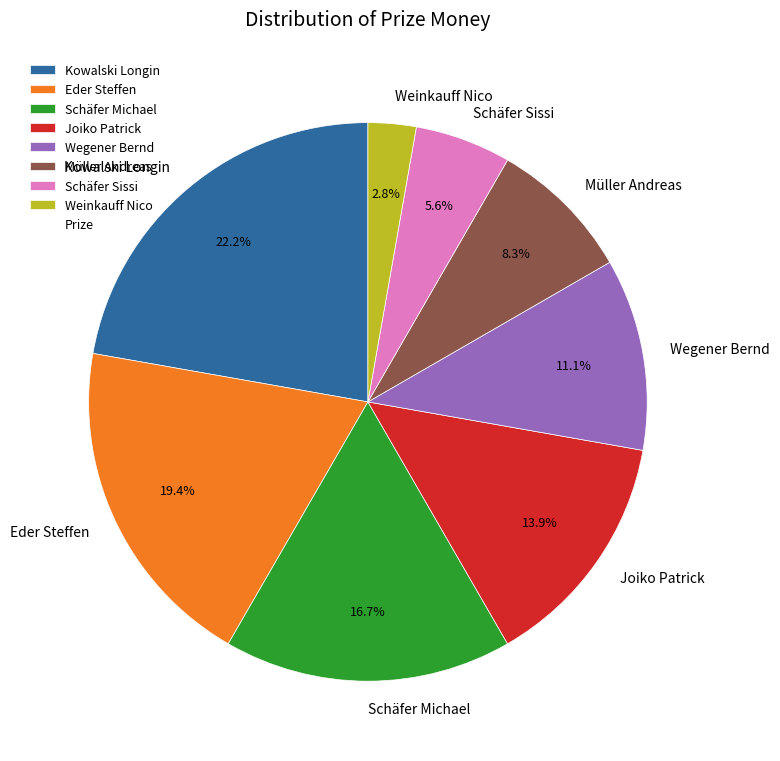

Which slice is the smallest?

Weinkauff Nico